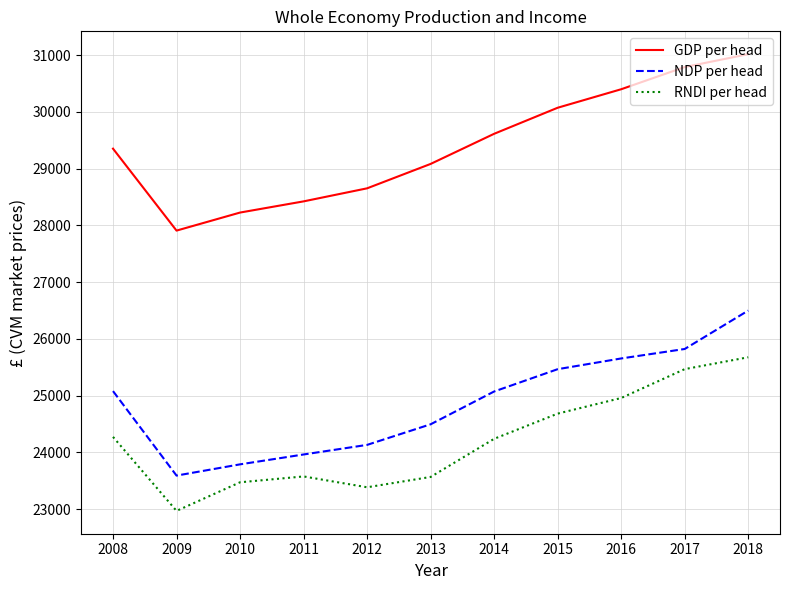

What is the difference between the second highest and minimum values in the NDP per head series?

2231